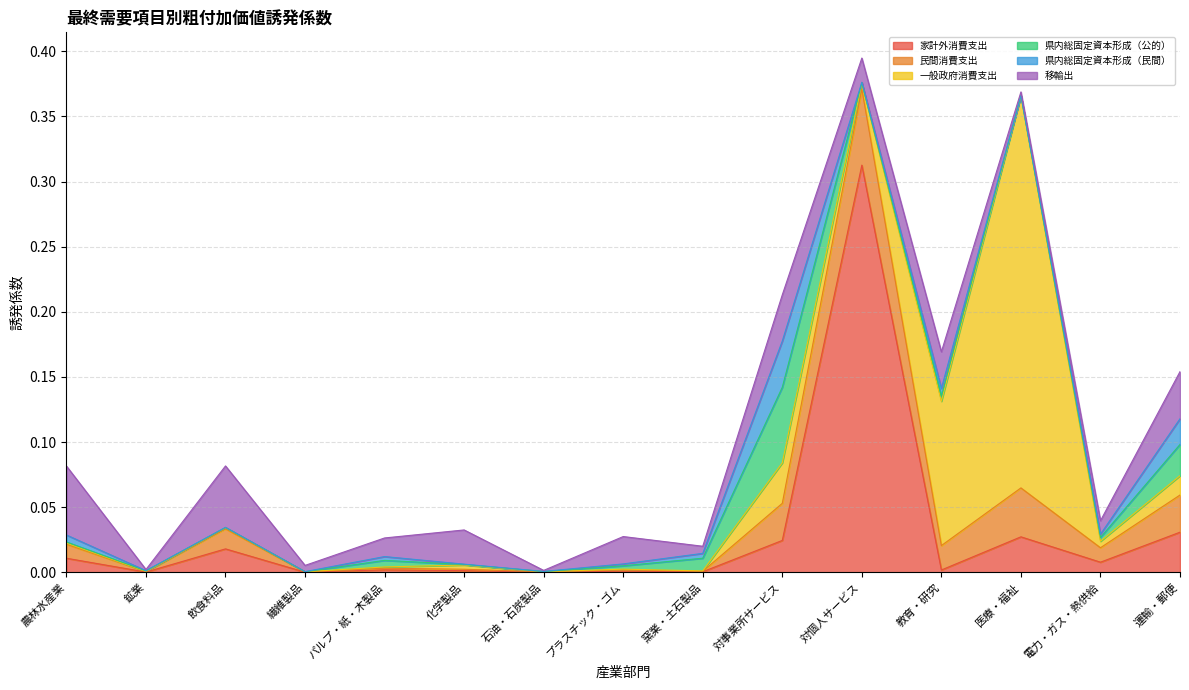

The 県内総固定資本形成（公的） series shows 0.0 at 医療・福祉. True or false?

False